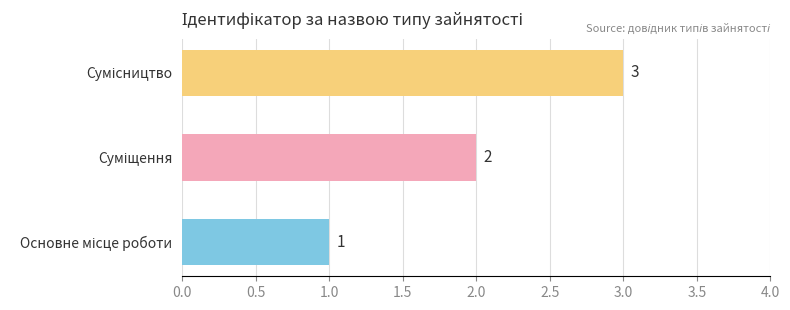

What is the sum of all values?

6